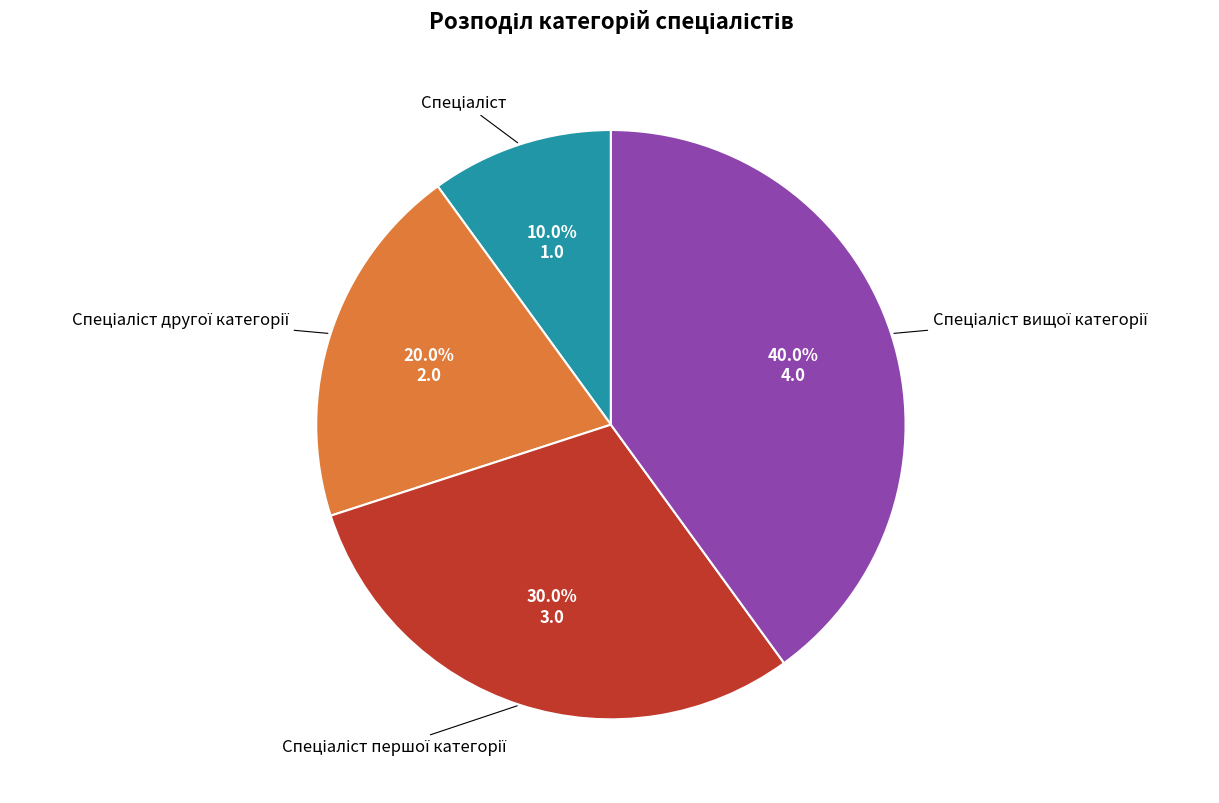

Count the number of slices in the pie.

4